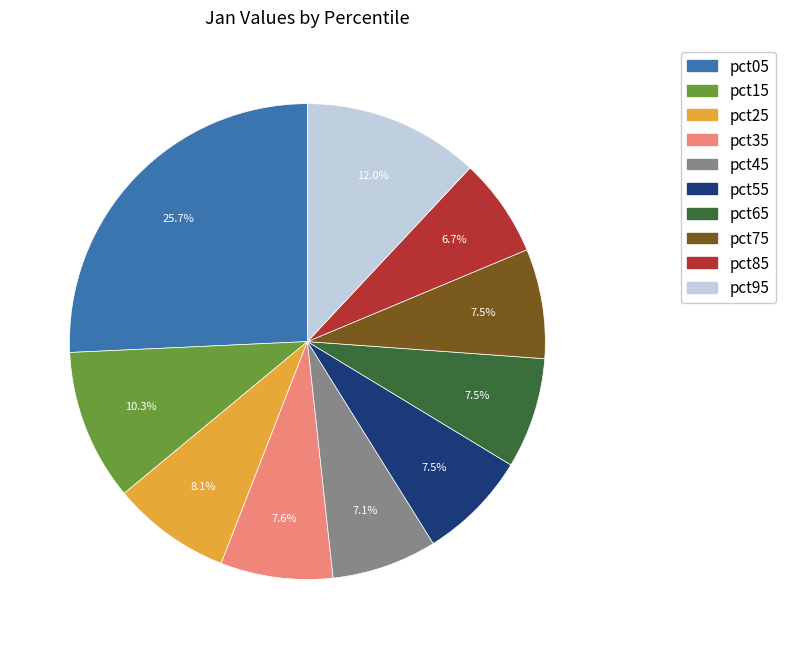

To the nearest percent, what portion does pct95 represent?

12%